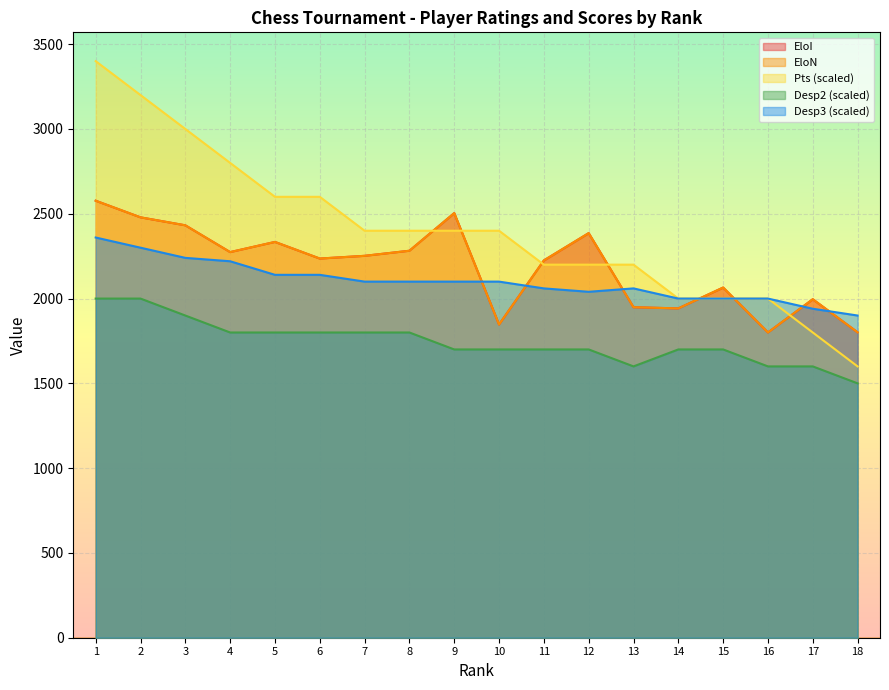

What is the difference between the highest and lowest values at 4?

1000